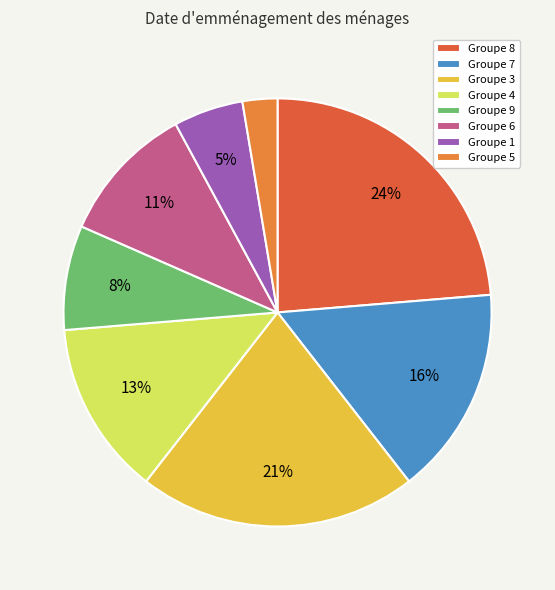

The Groupe 7 slice represents 10% of the pie. True or false?

False